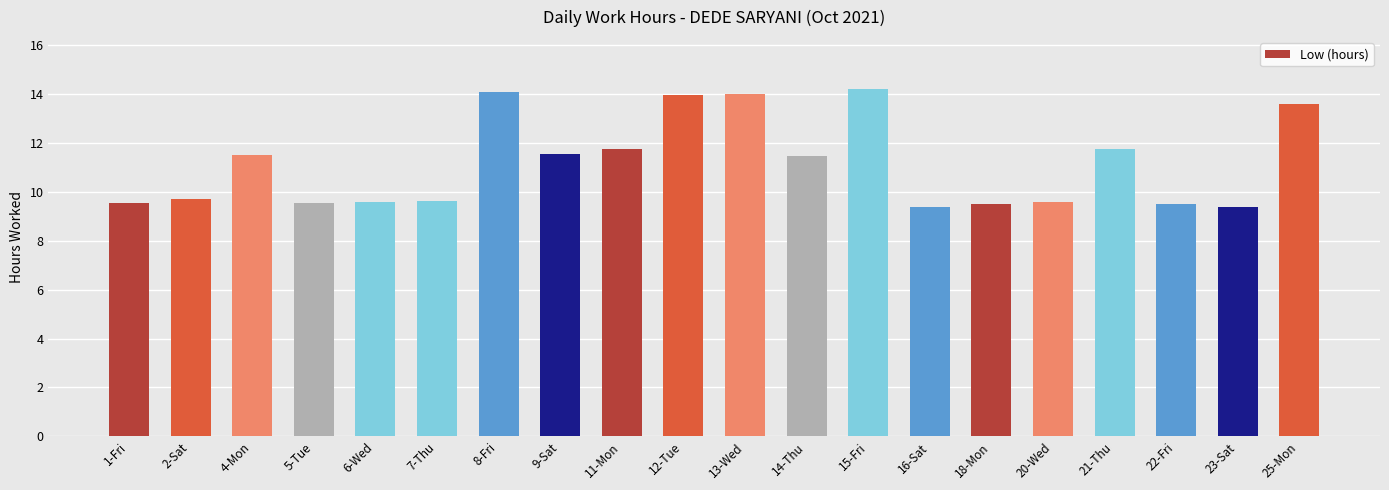

Approximately how many times larger is the value at 20-Wed compared to 8-Fri?

0.7